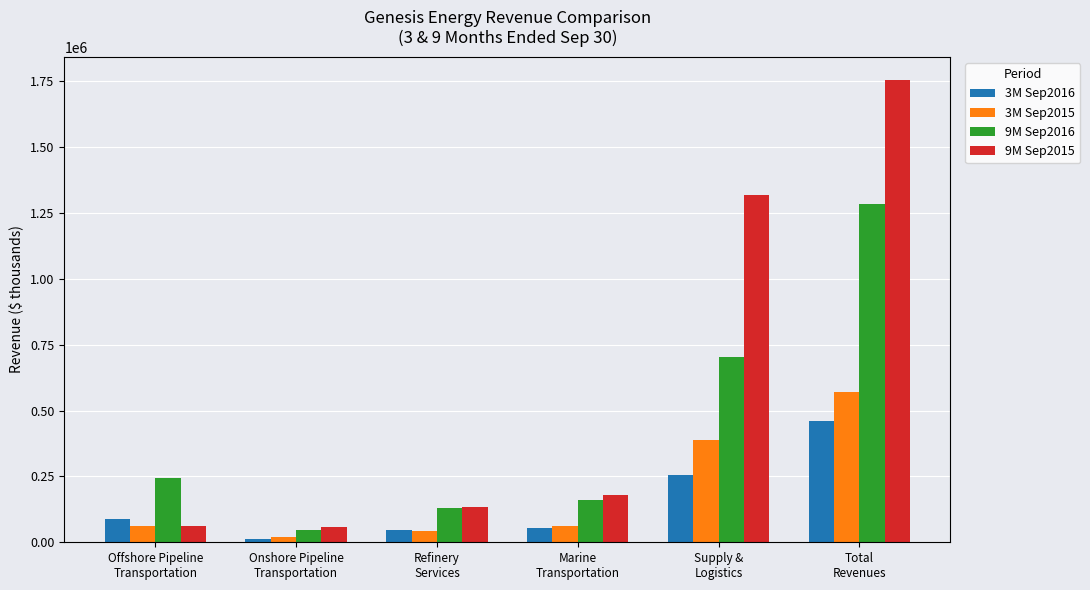

How many bars are there in total?

24